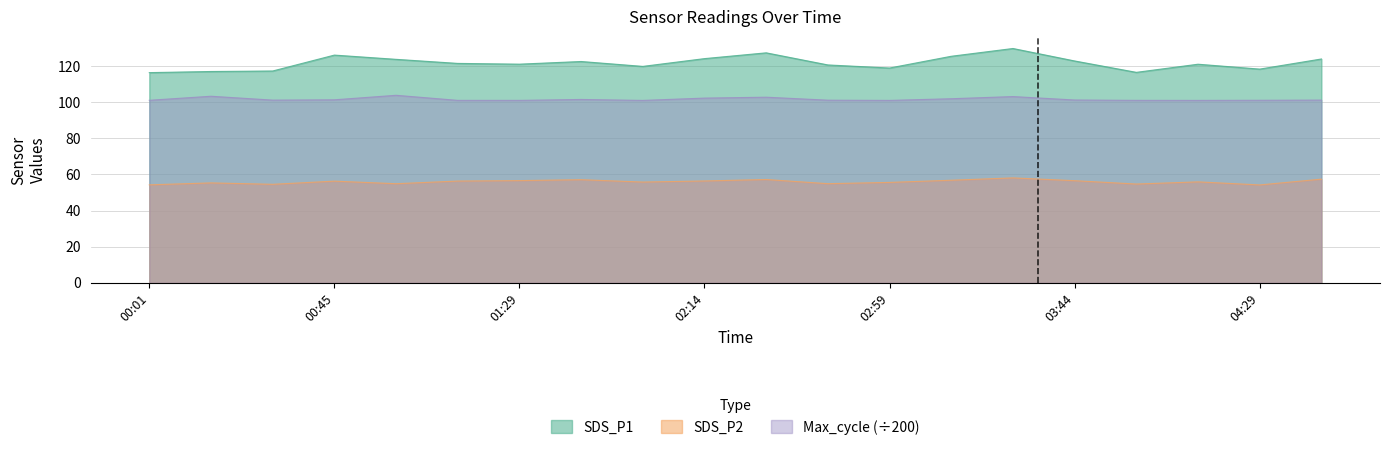

What is the sum of the SDS_P1 values at 03:44 and 04:44?

246.7